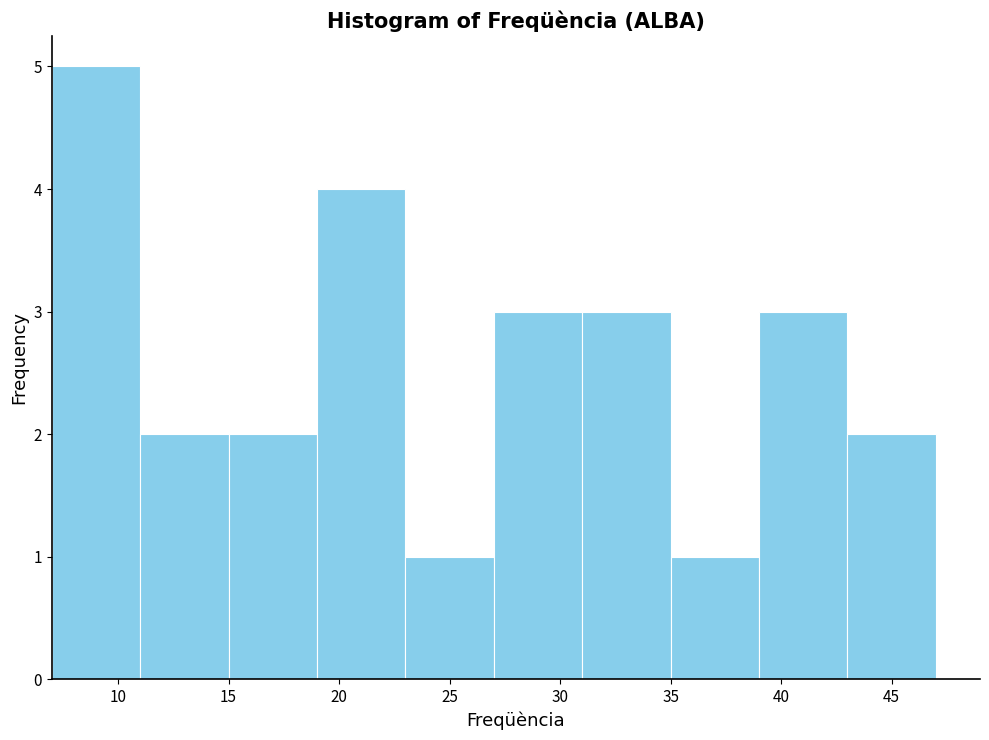

Reading left to right, transcribe this chart: for each bar, give the range it covers on the x-axis and its height. The values are not printed on the chart, so give them approximately, as read against the axis.

7 to 11: 5
11 to 15: 2
15 to 19: 2
19 to 23: 4
23 to 27: 1
27 to 31: 3
31 to 35: 3
35 to 39: 1
39 to 43: 3
43 to 47: 2